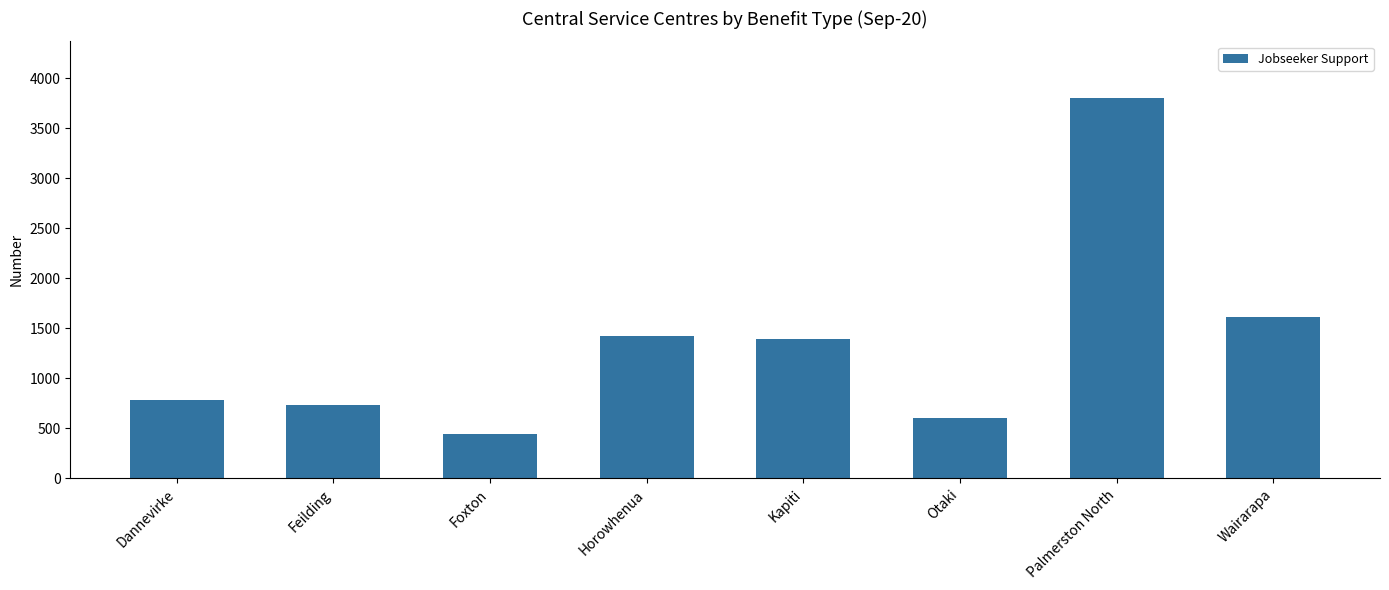

Is it true that the value at Kapiti is 1391?

True